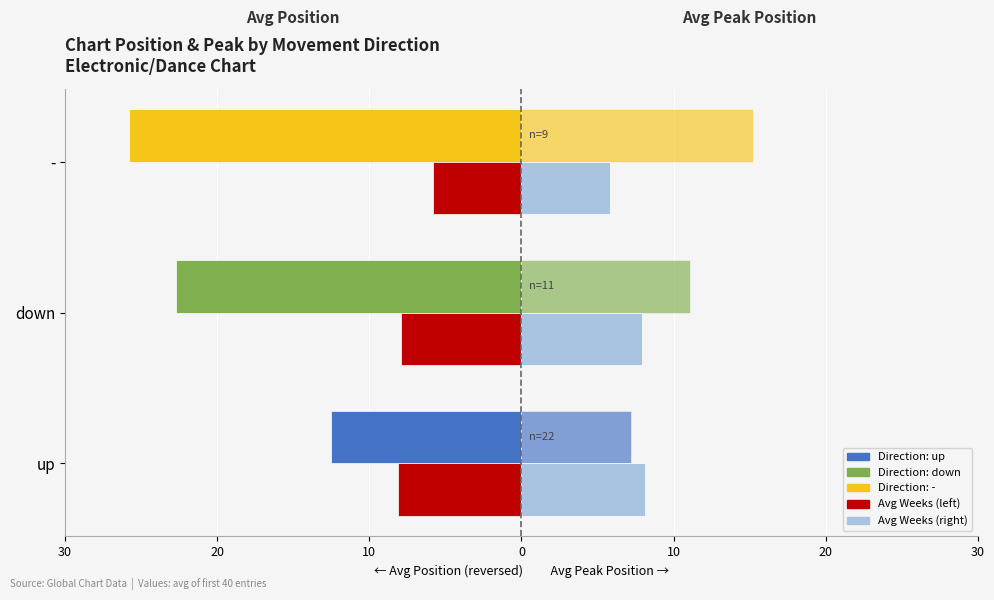

The Avg Weeks on Chart (right) series shows 12.3 at down. True or false?

False